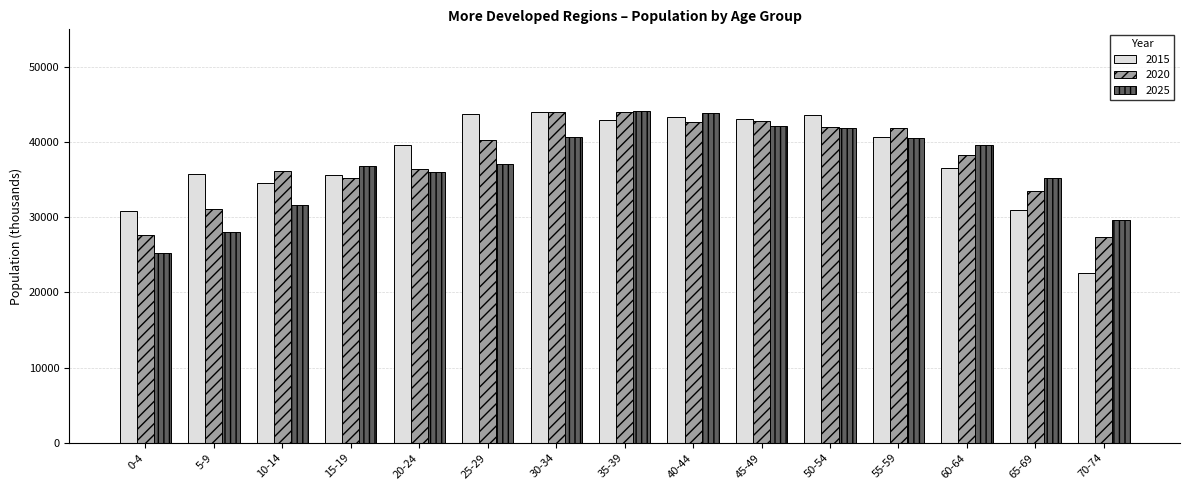

What position from the left is 0-4?

1